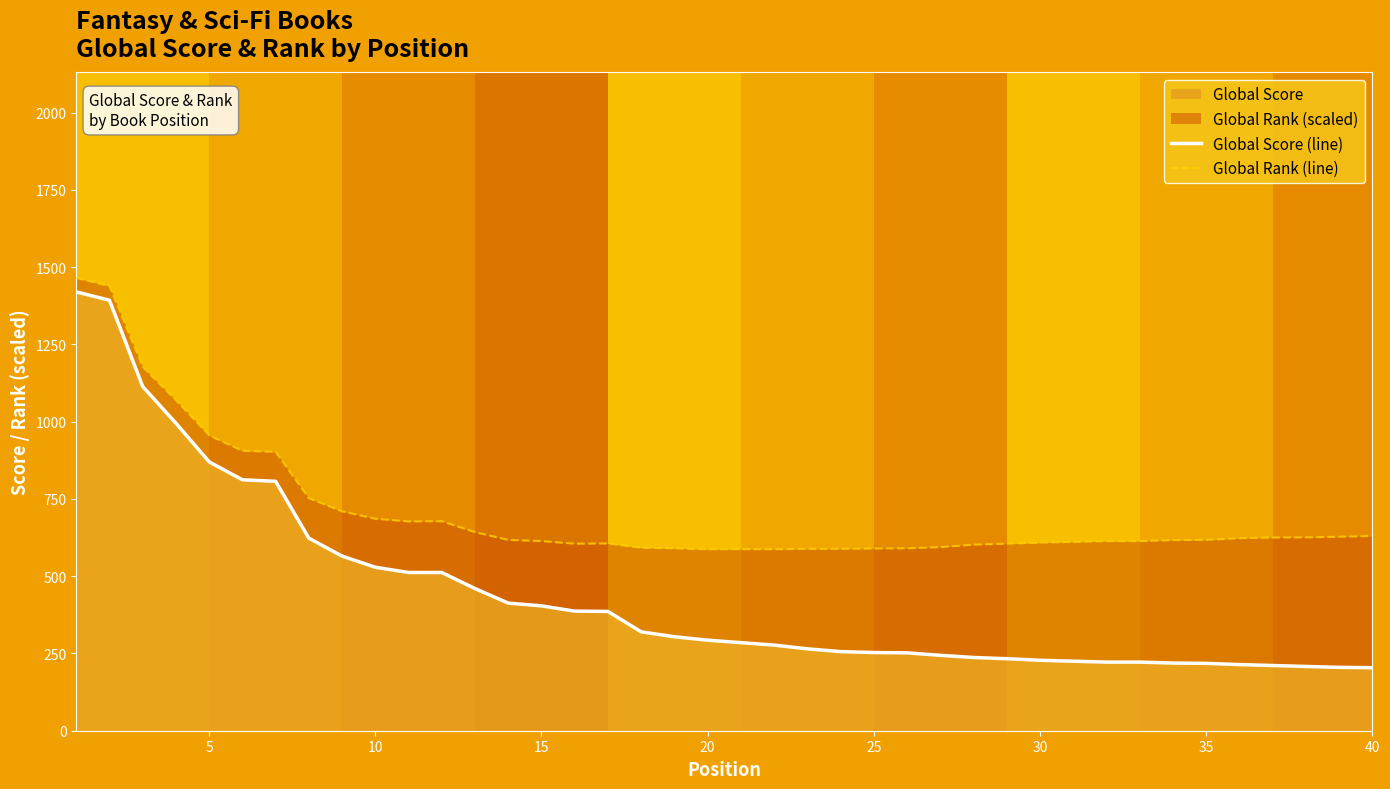

Which series has the largest total across all categories?

Global Rank (line)